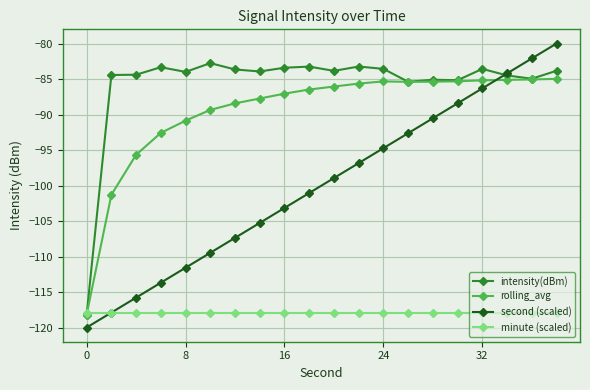

What is the value of the rolling_avg point at the 14th from the left?

-85.4